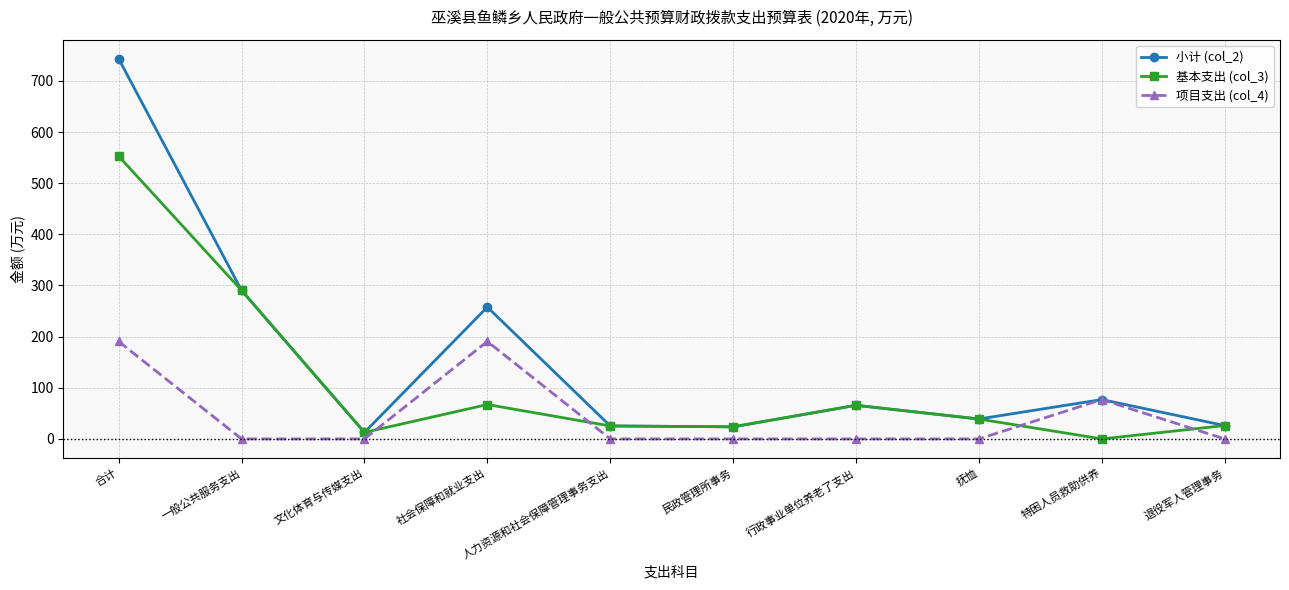

What is the spread (max minus min) of values at 人力资源和社会保障管理事务支出?

25.4